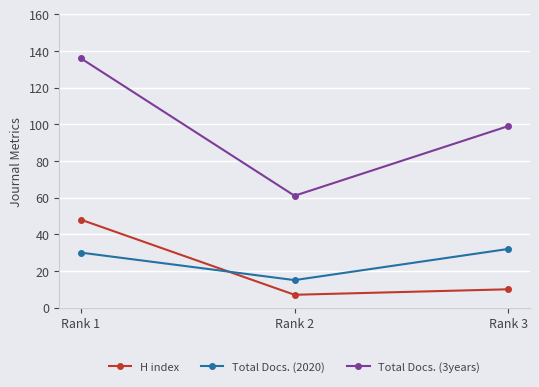

What is the greatest value displayed?

136